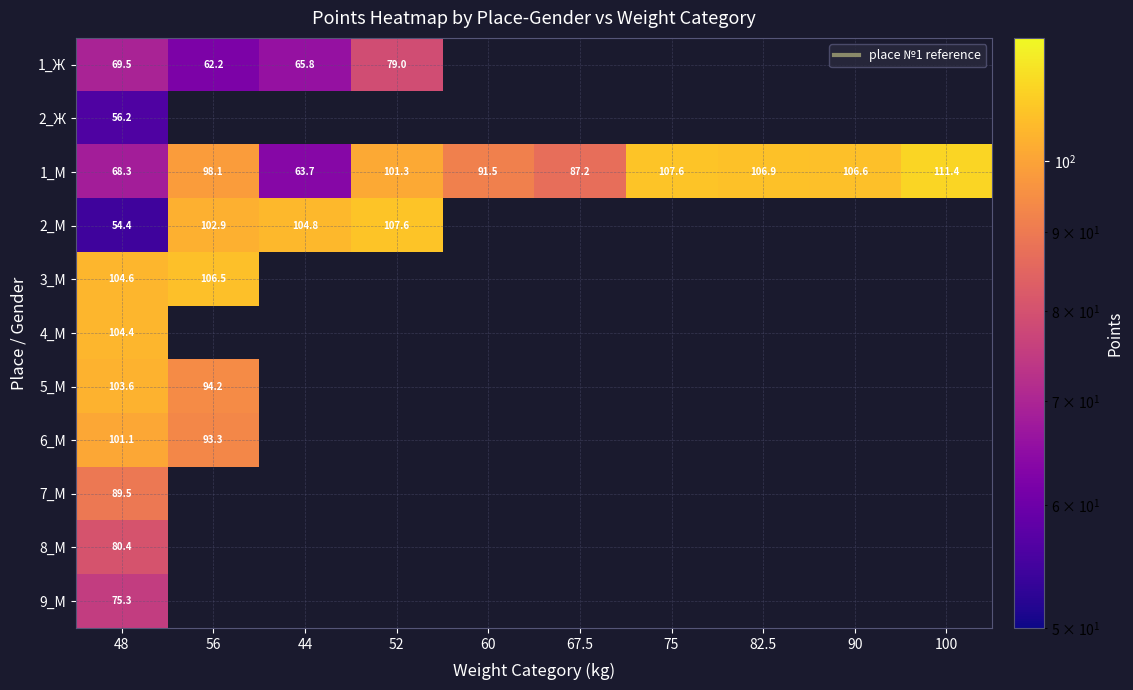

Is the value of 3_М at 48 greater than the value of 2_М at 44?

No